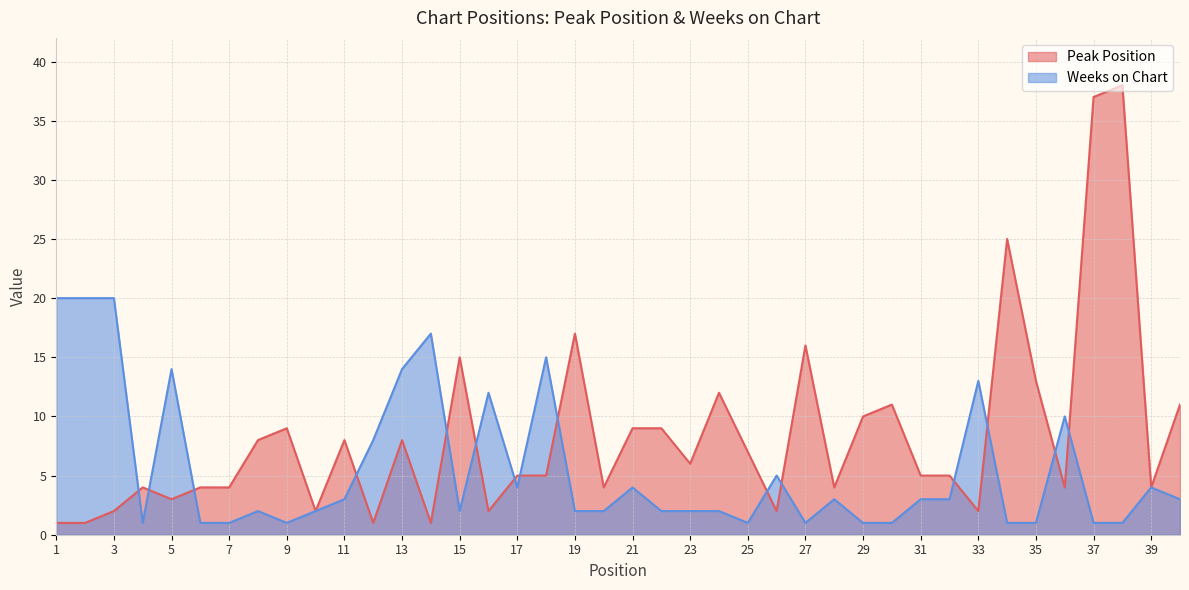

What is the difference between the maximum and minimum values in the Weeks on Chart series?

19